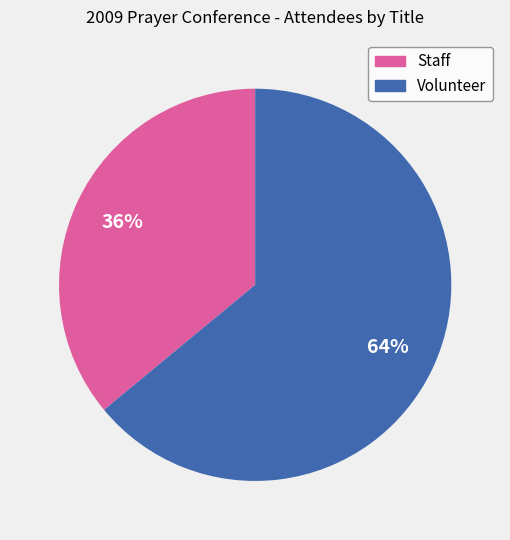

Rank the categories by value from highest to lowest.

Volunteer, Staff